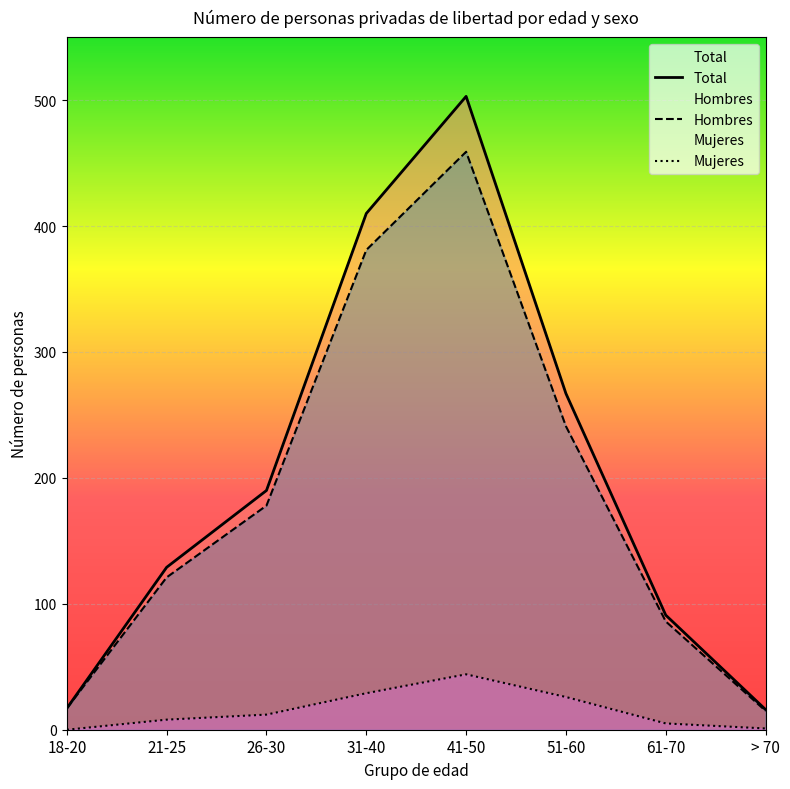

What is the sum of all Hombres values?

1498